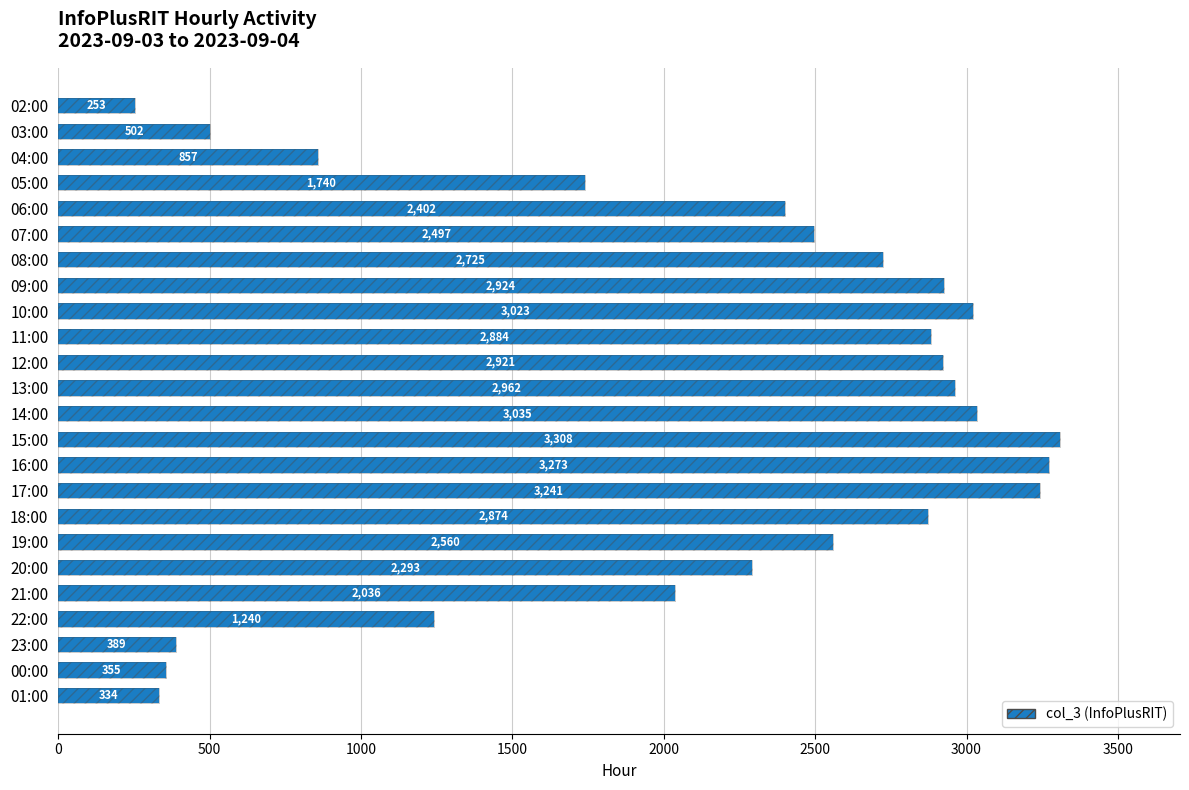

How many data points are above 2560?

11